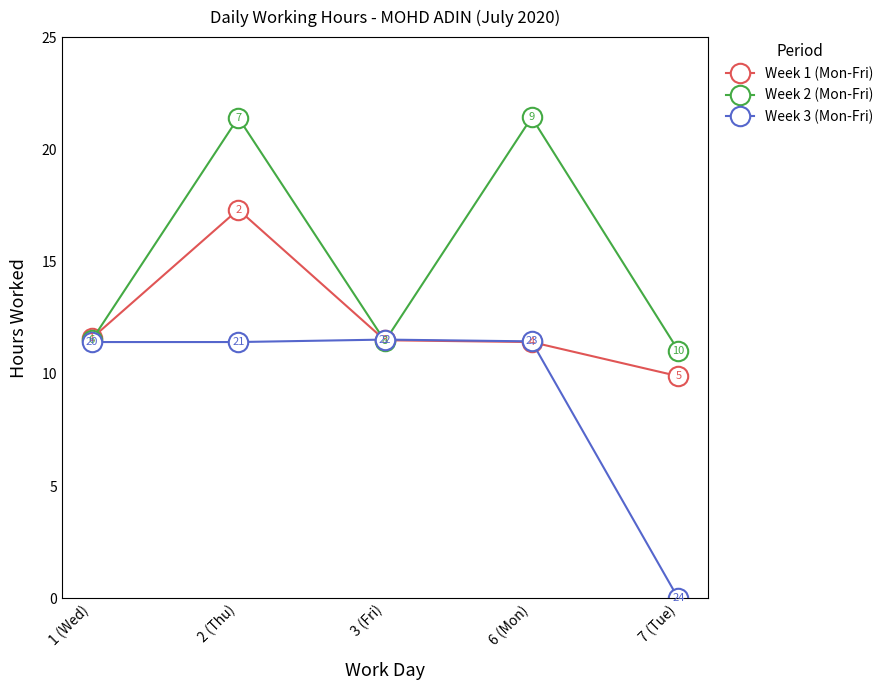

Is the value of Week 3 (Mon-Fri) at 2 (Thu) greater than the value of Week 1 (Mon-Fri) at 3 (Fri)?

No